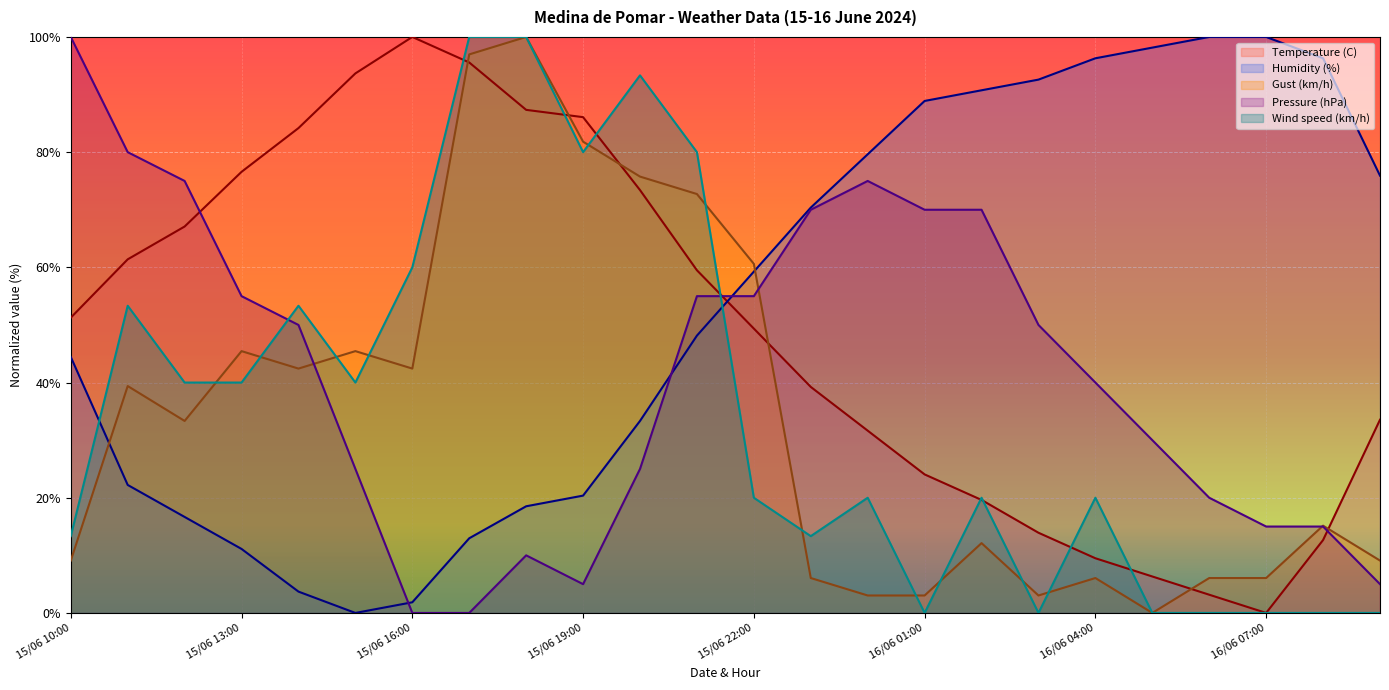

How many values in the Pressure (hPa) series are below 50?

12